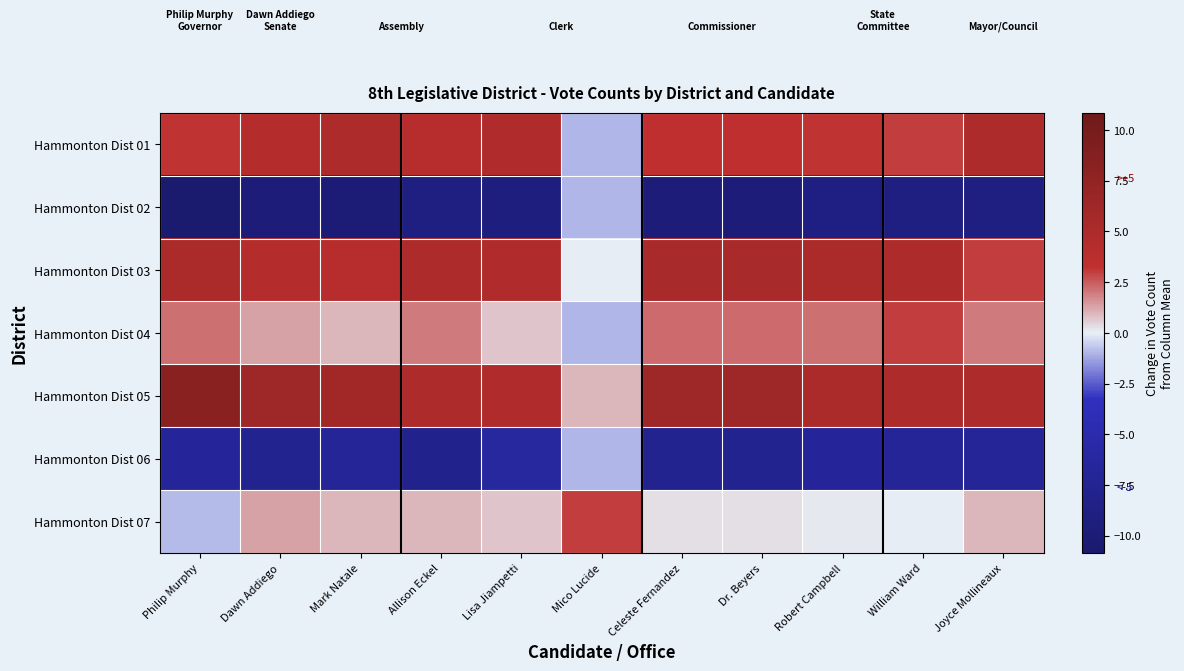

What is the difference between the highest and lowest values at William Ward?

14.0